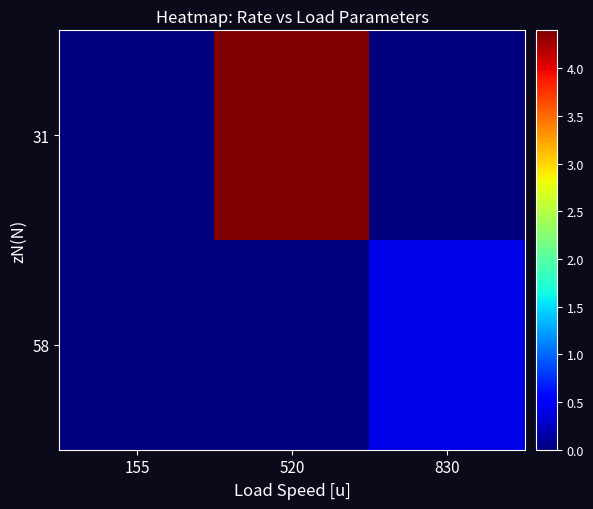

Which series has the largest total across all categories?

31